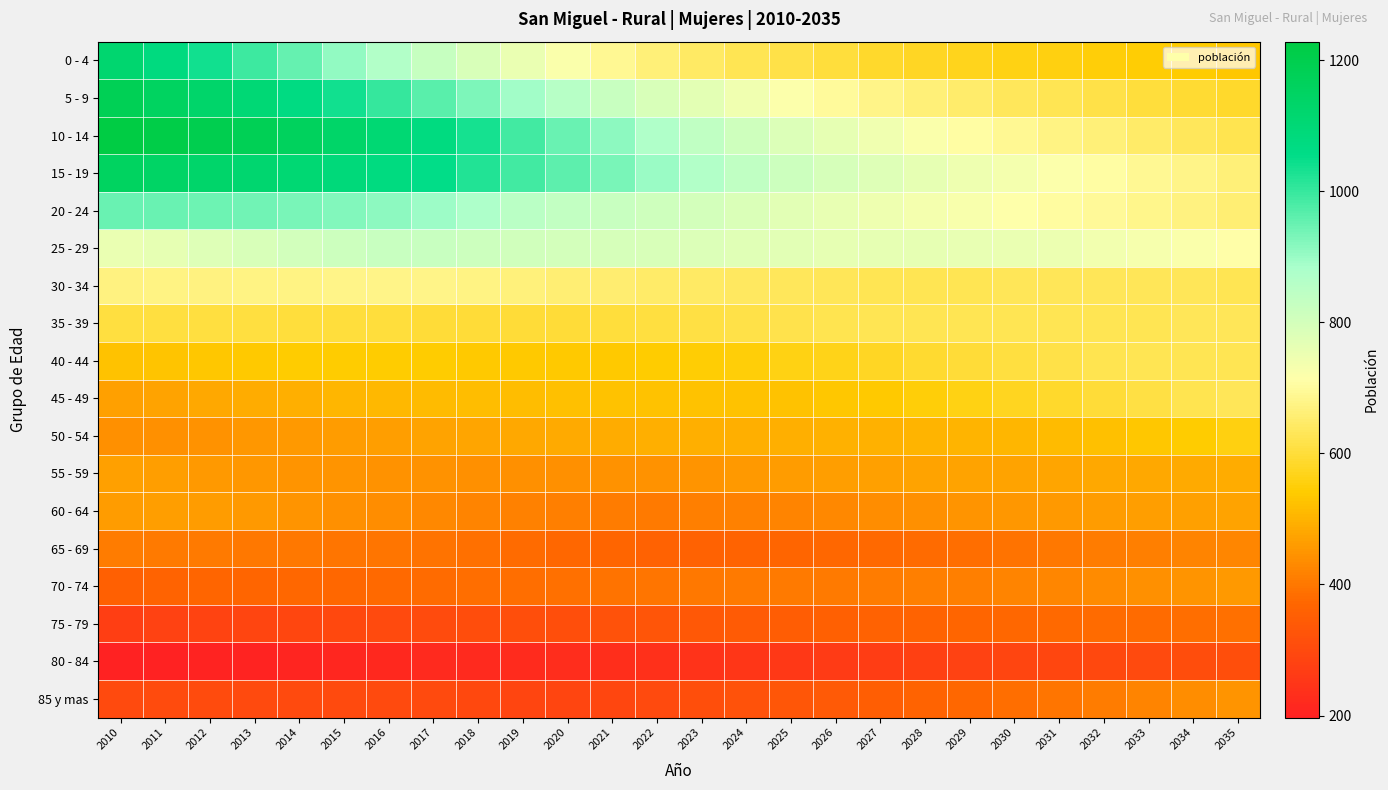

At which category is the sum across all series the highest?

2010